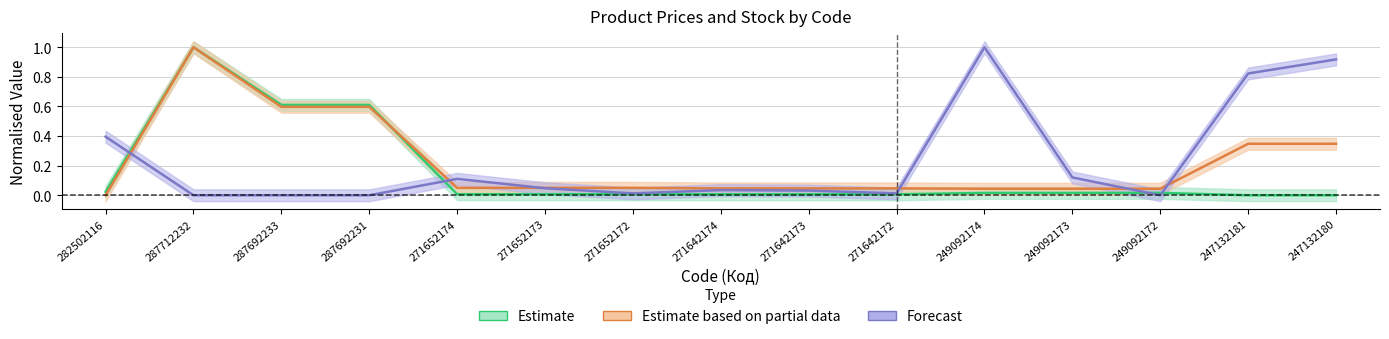

What is the difference between the maximum and minimum values in the Доп. ціна series?

1.0